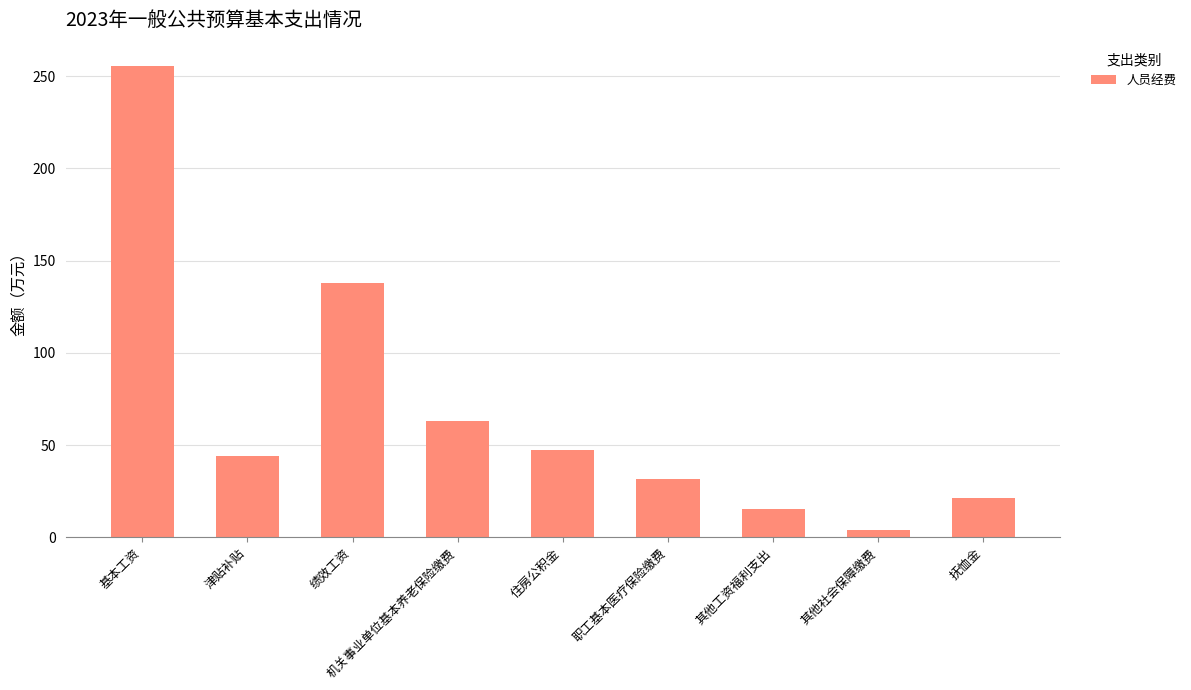

True or false: the data shows 15.3 at 其他工资福利支出.

True